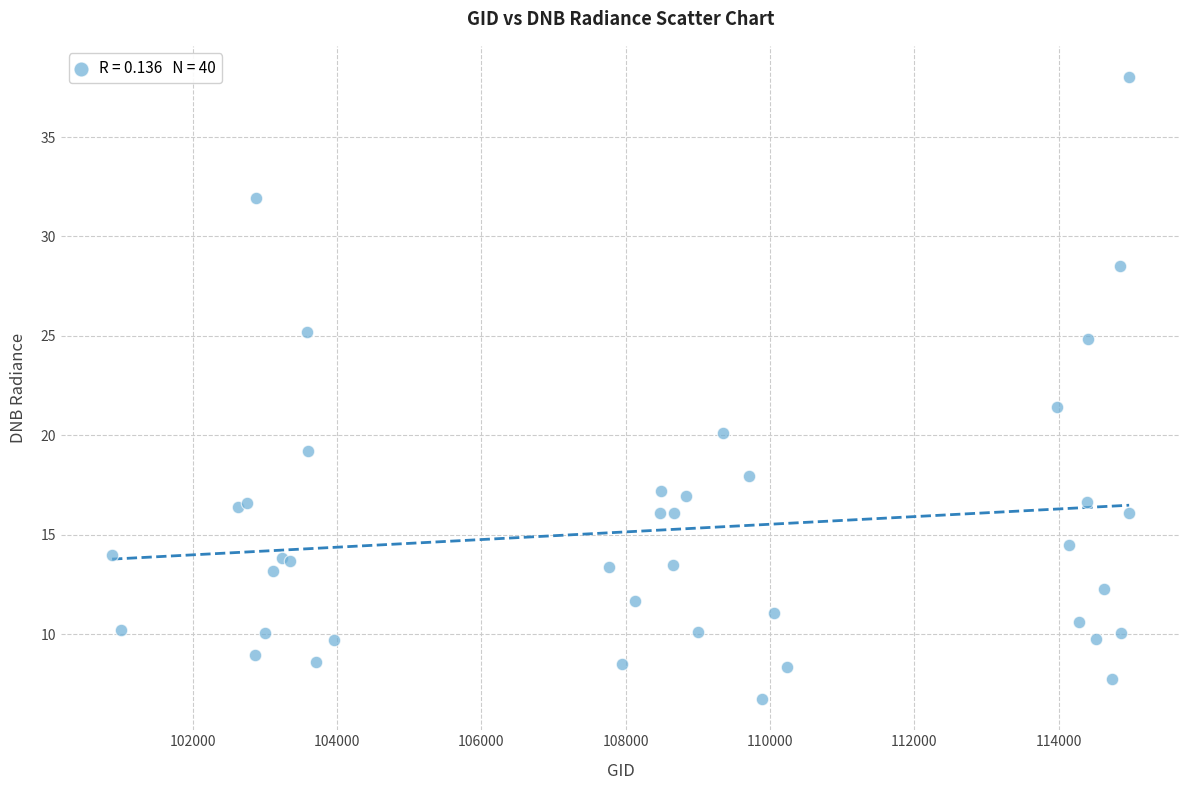

What Y value in the scatter plot is closest to 22?

21.5